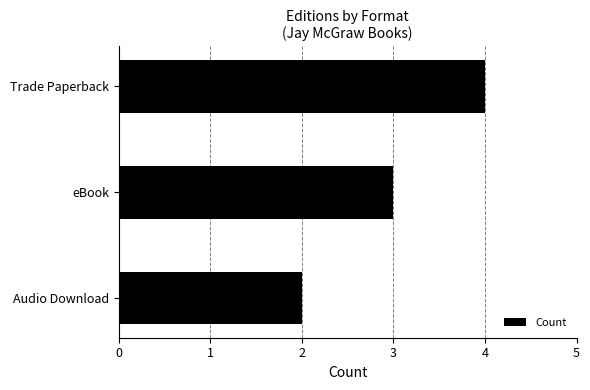

What is the label of the 2nd bar from the bottom?

eBook